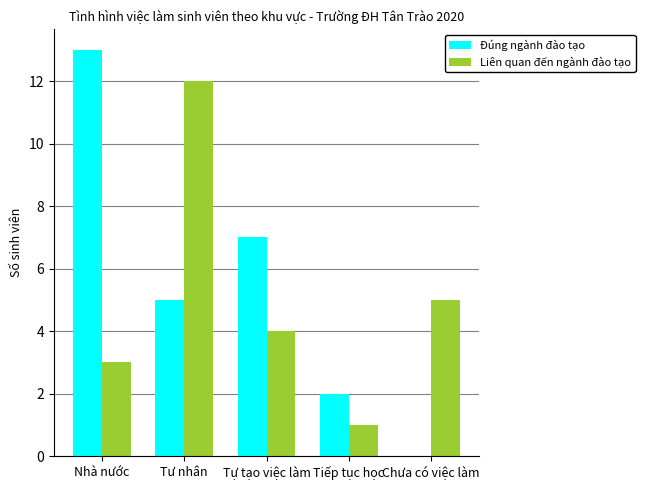

How many groups of bars are there?

5